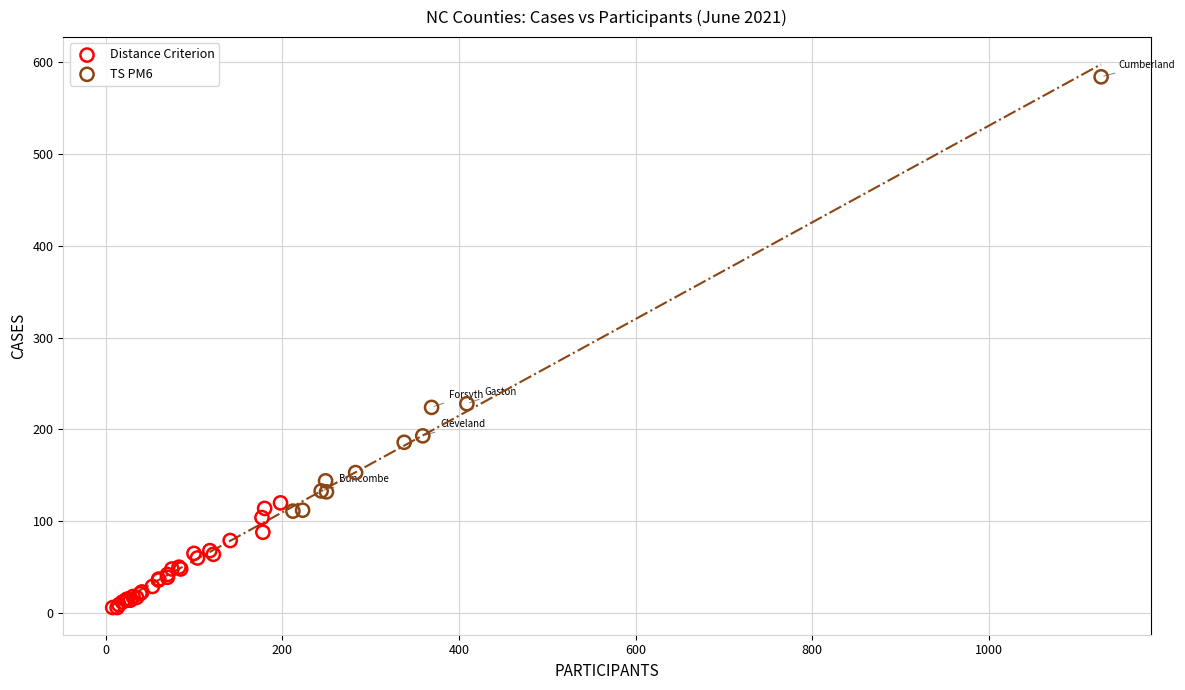

Which series reaches the minimum Y coordinate?

Distance Criterion